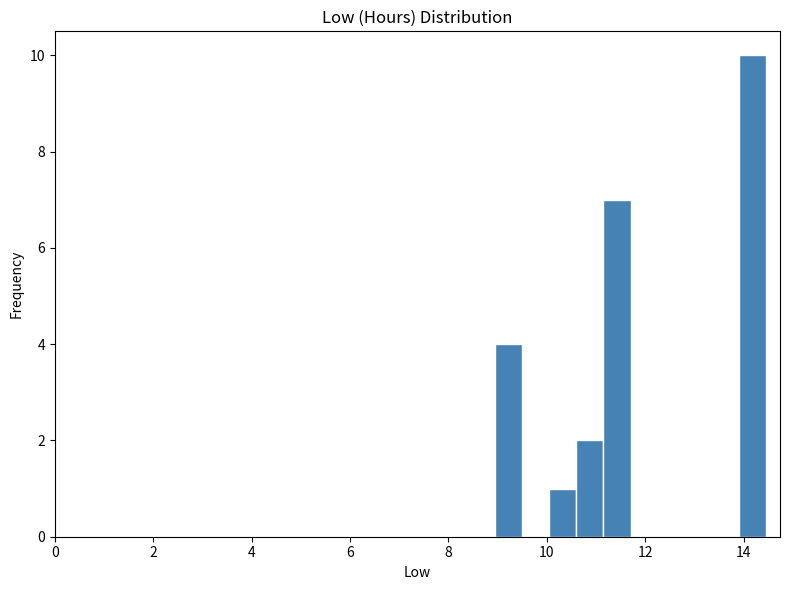

Read against the x-axis, roughly where is the centre of the tallest bar?

14.2